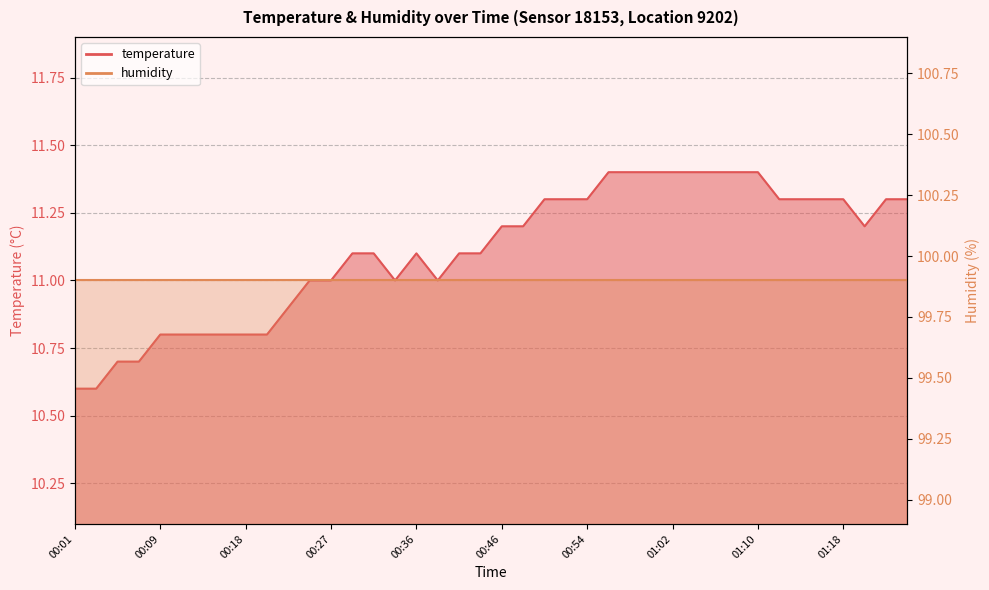

What is the difference between the values at 00:27 and 01:20?

0.2